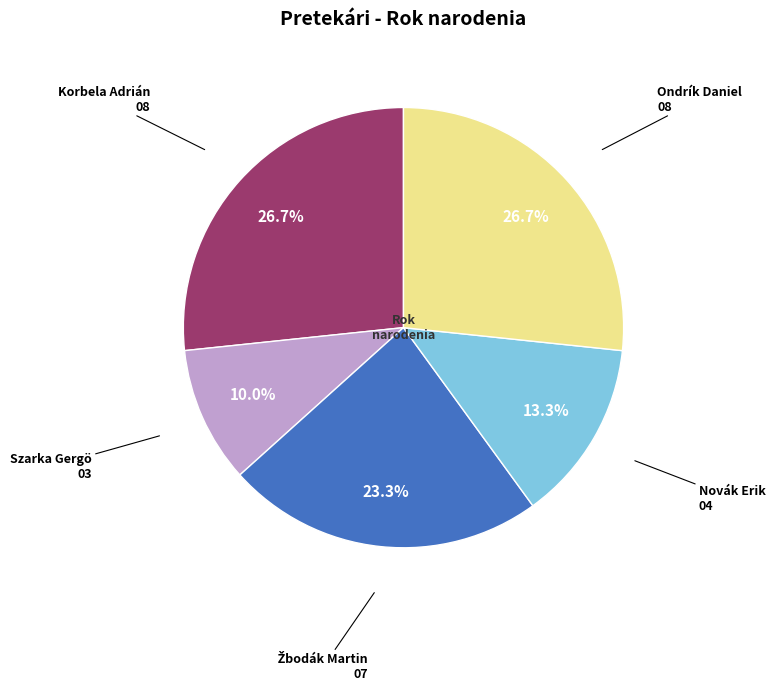

Is there a majority slice in this chart?

No